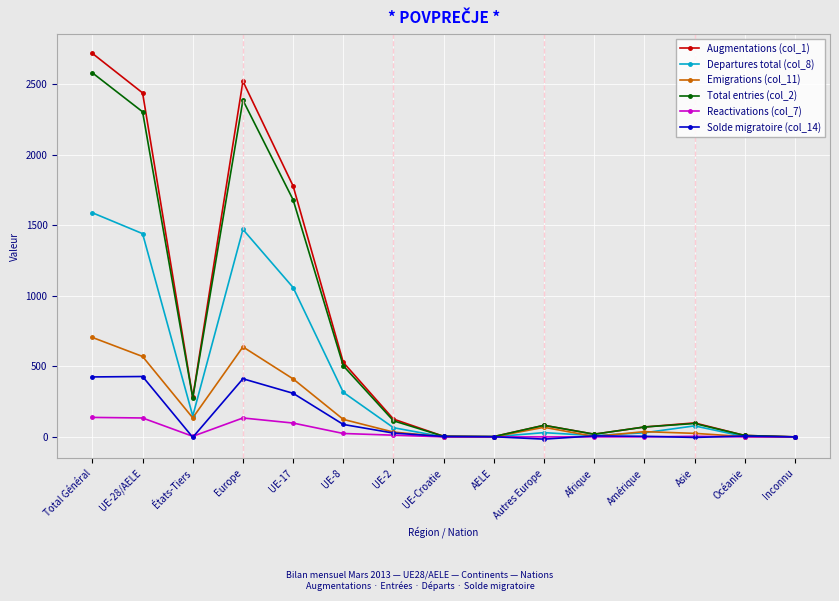

What is the value of the Departures total (col_8) point at the 14th from the left?

2